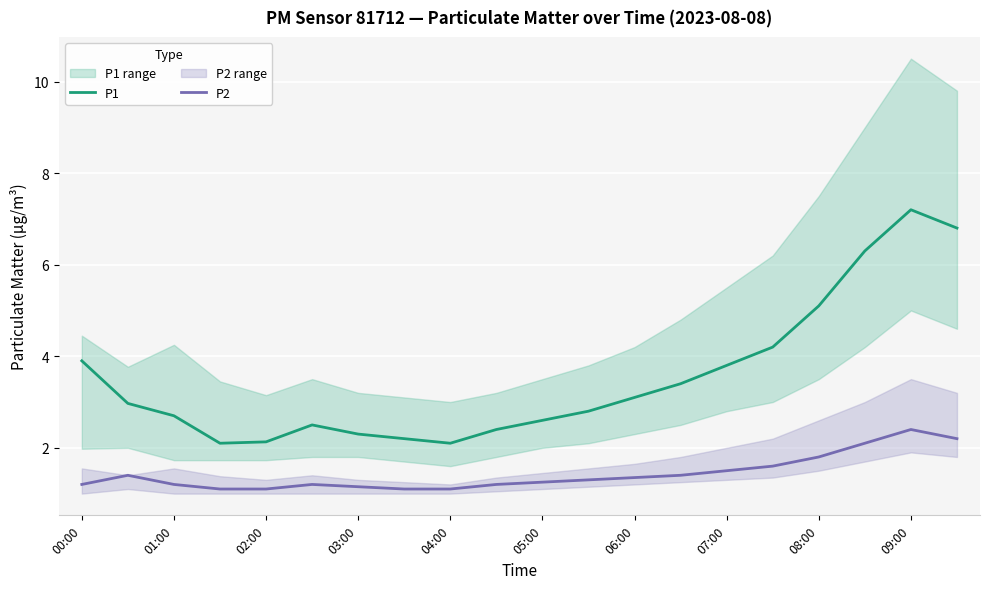

Read the P1 value at 08:00.

5.1